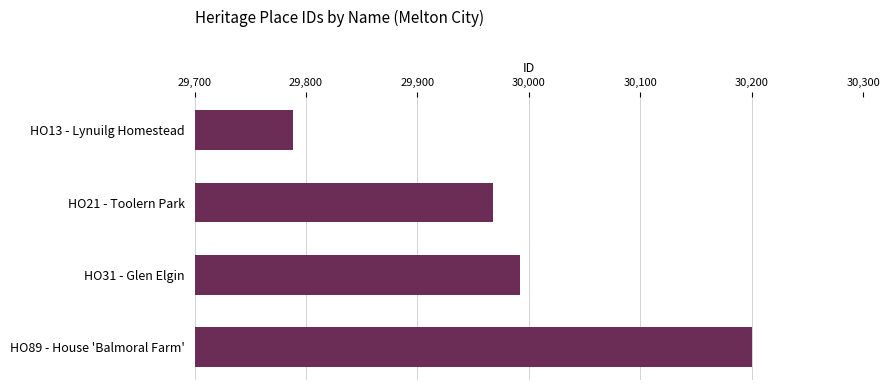

Approximately how many times larger is the value at HO21 - Toolern Park compared to HO89 - House 'Balmoral Farm'?

1.0